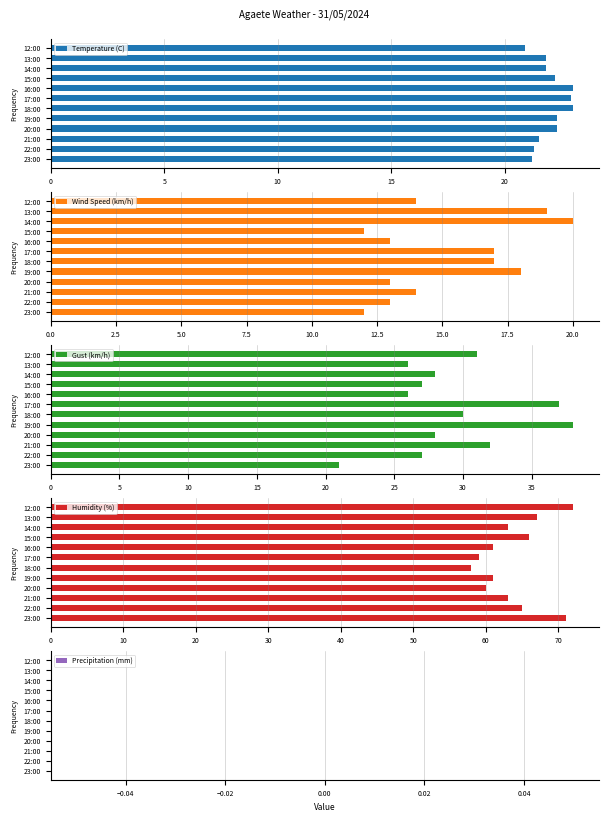

What is the average value of the Temperature (C) series?

22.0